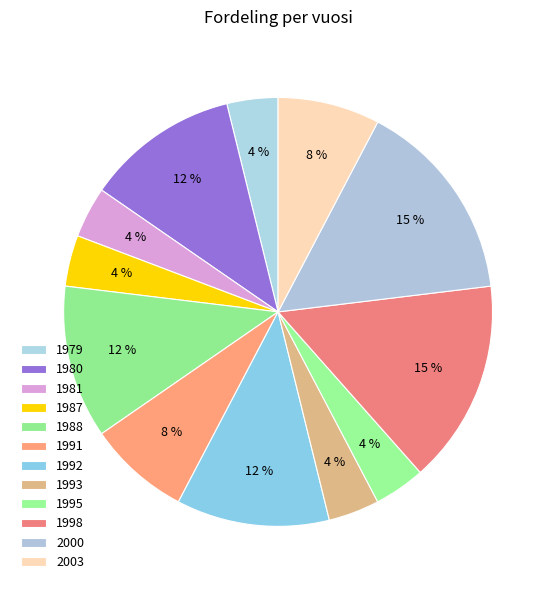

How many slices are in this pie chart?

12